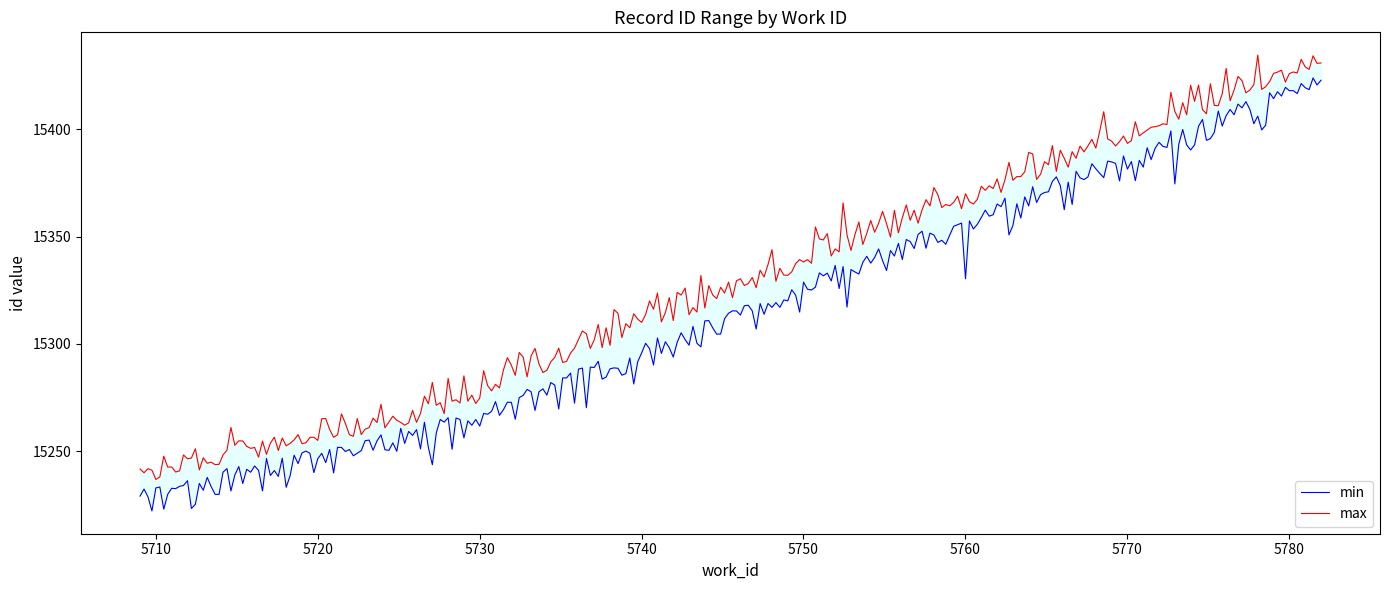

The value of min_id at 5729 is 5387. True or false?

False